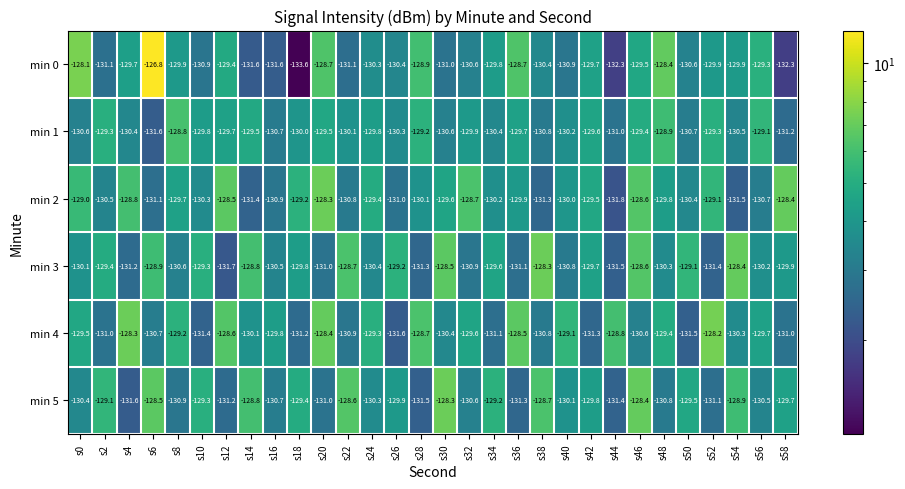

What is the total value across all series at s58?

-782.5